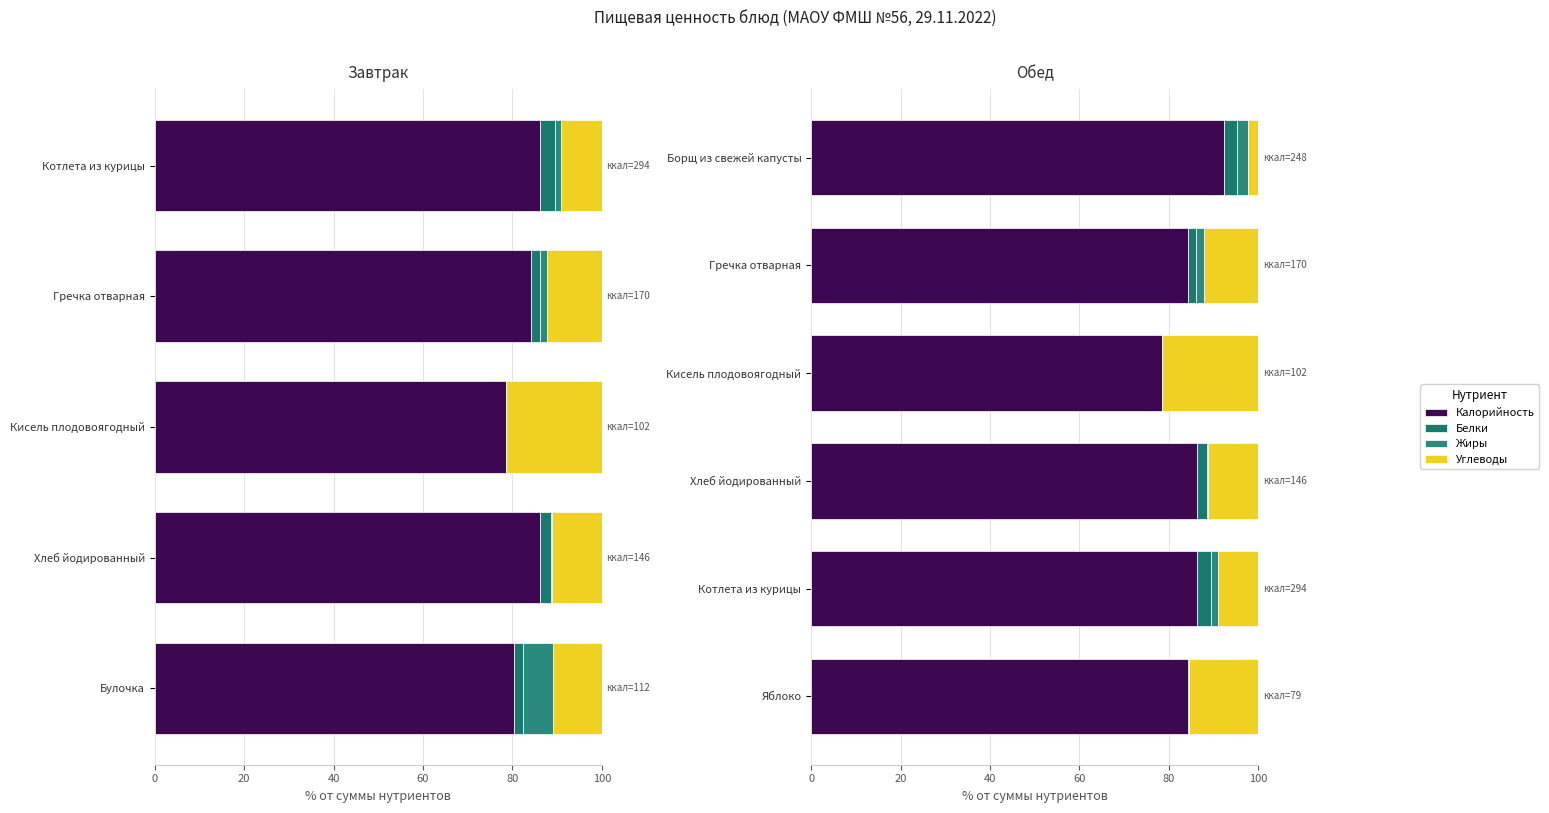

What is the difference between the highest and lowest values at Борщ из свежей капусты?

90.1